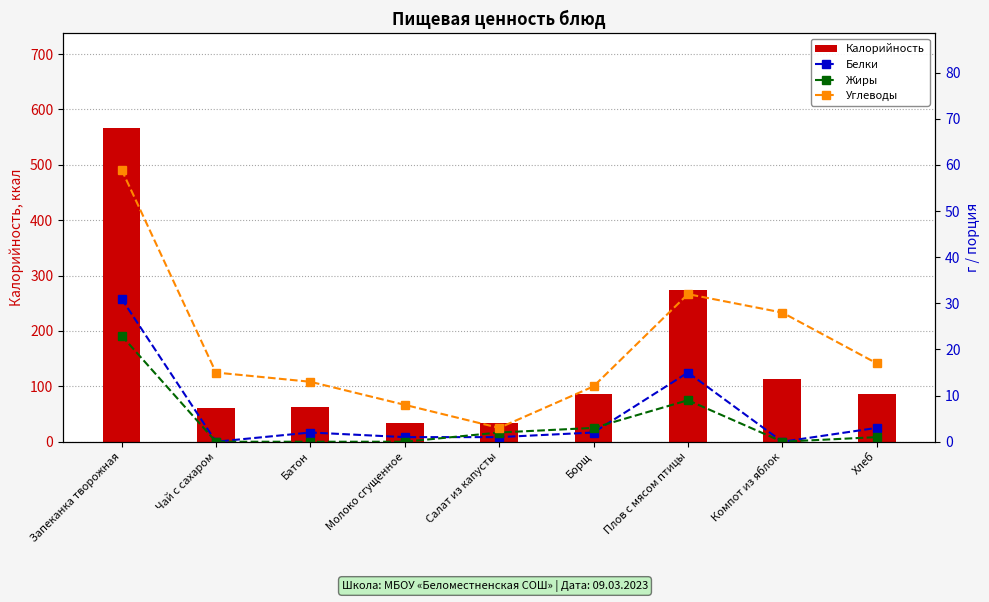

Is the value of Калорийность at Молоко сгущенное greater than the value of Белки at Батон?

Yes